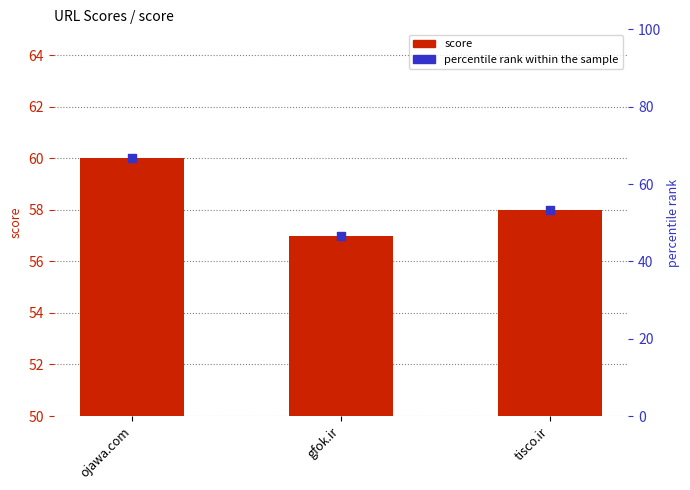

What is the change in value from ojawa.com to gfok.ir?

-3